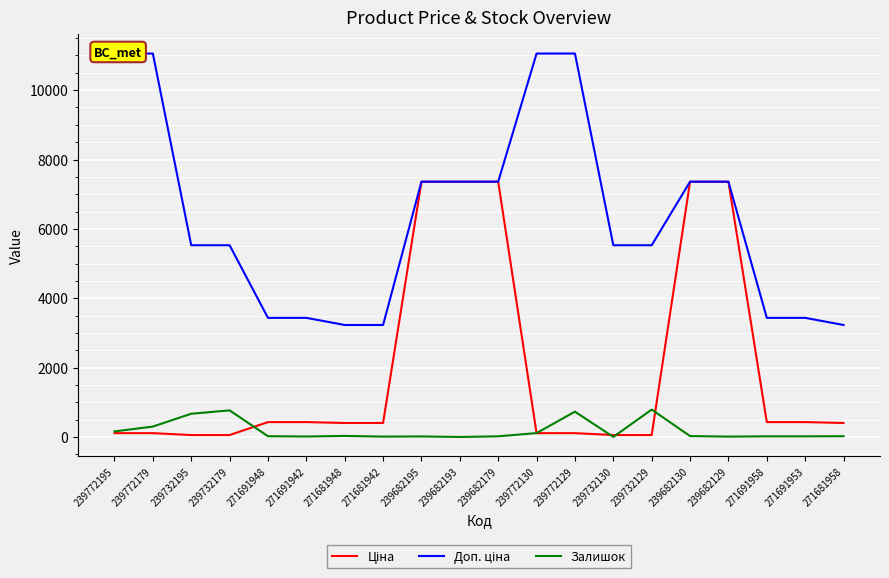

What is the approximate value of Ціна at 271691942?

429.3